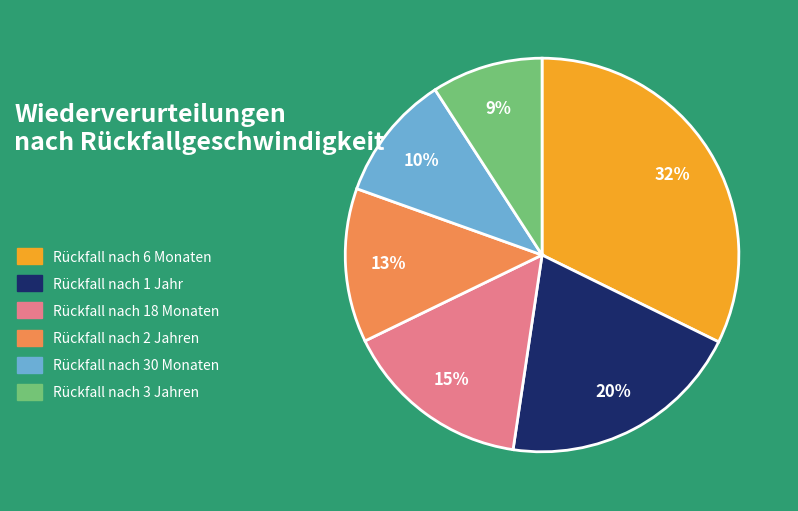

What is the smallest slice in the pie chart?

Rückfall nach 3 Jahren